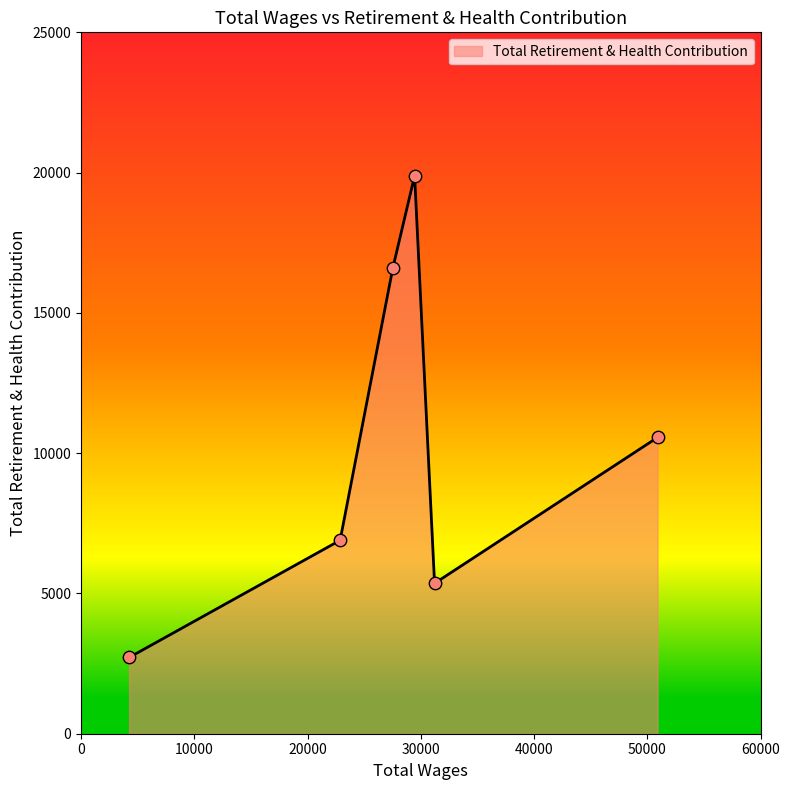

What is the sum of all values?

62020